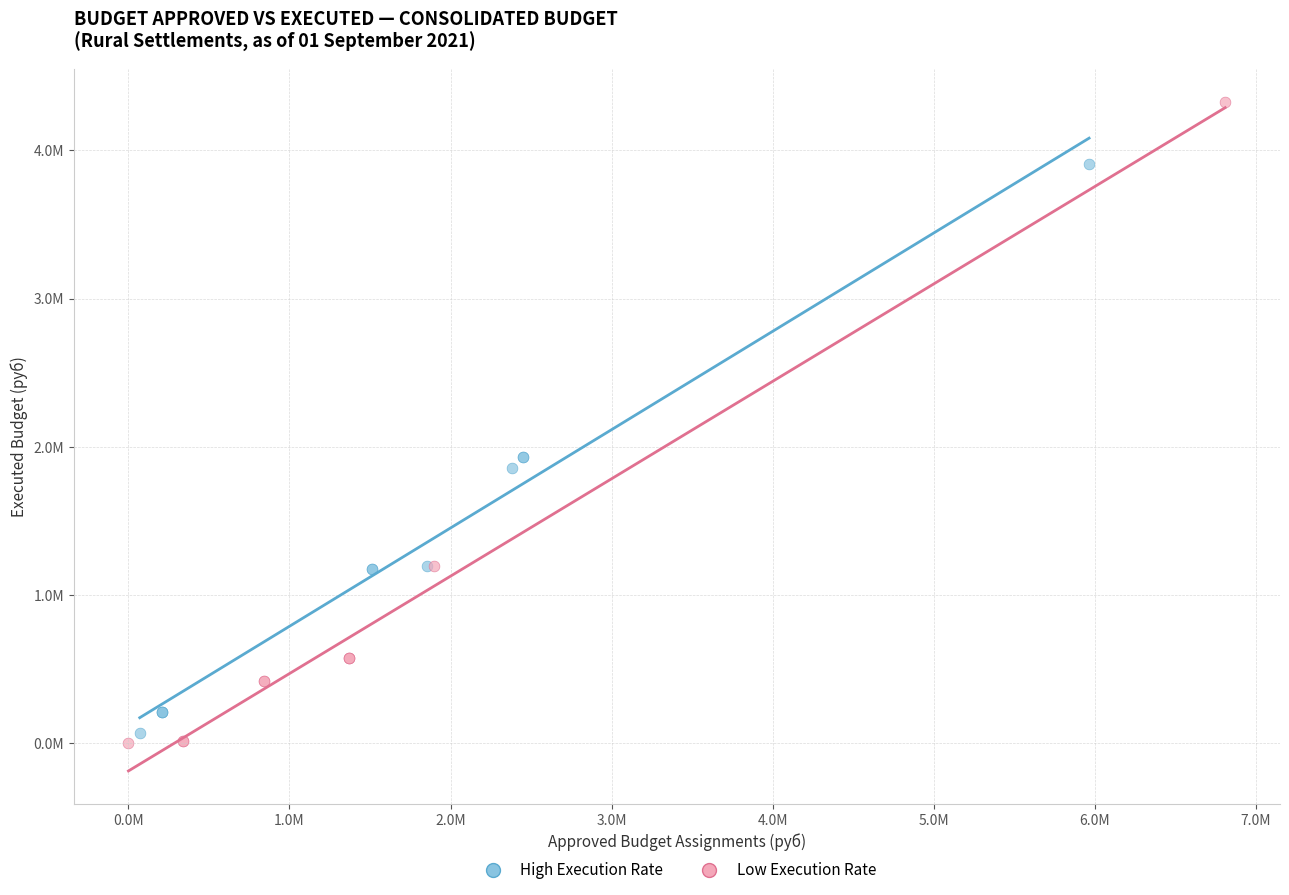

Which series contains the highest Y value?

Low Execution Rate